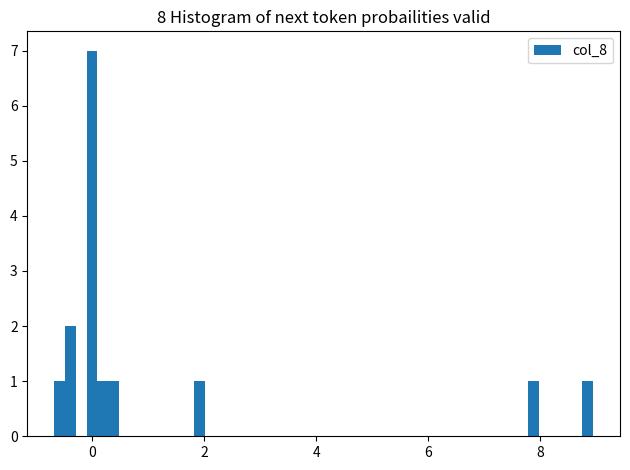

Around what value on the x-axis is the tallest bar? Give the approximate position of its centre, as read against the axis.

0.0